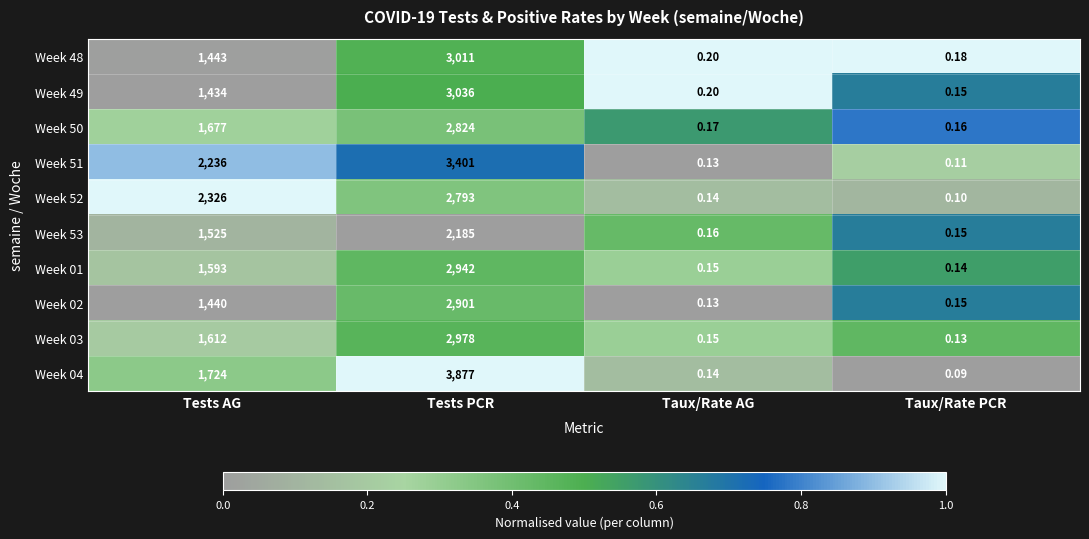

Which category has the lowest value across all series?

Taux/Rate PCR